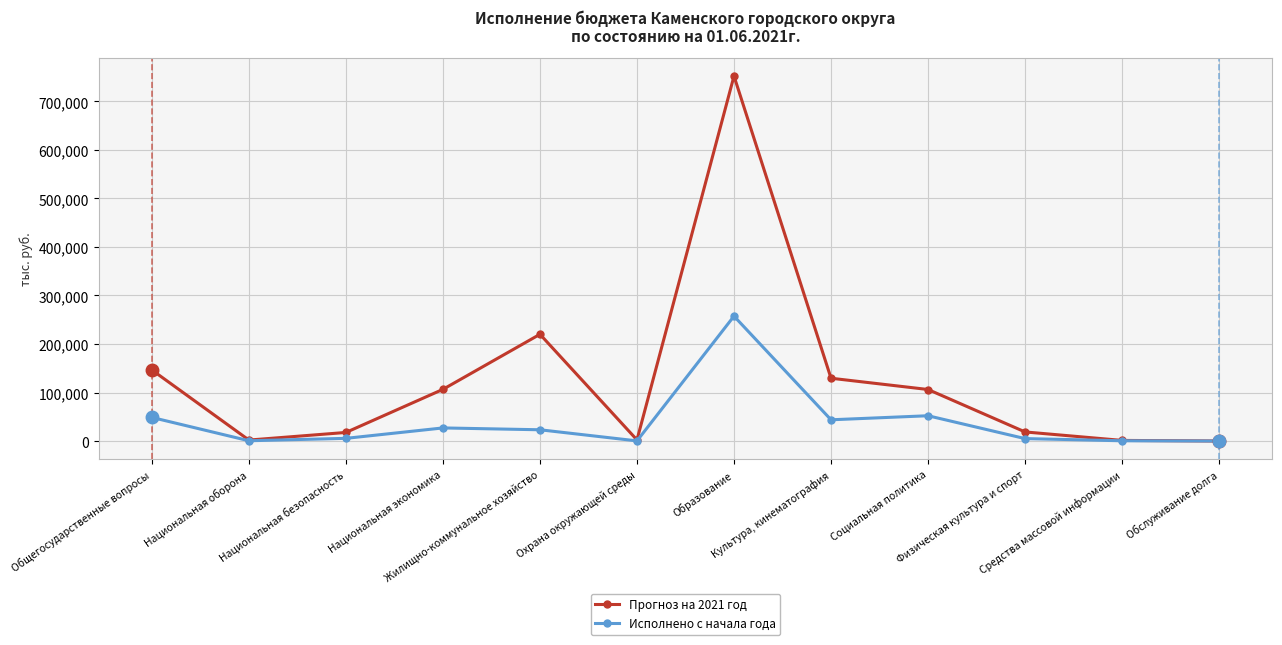

What is the value of the Исполнено с начала года point at the 4th from the left?

26998.7